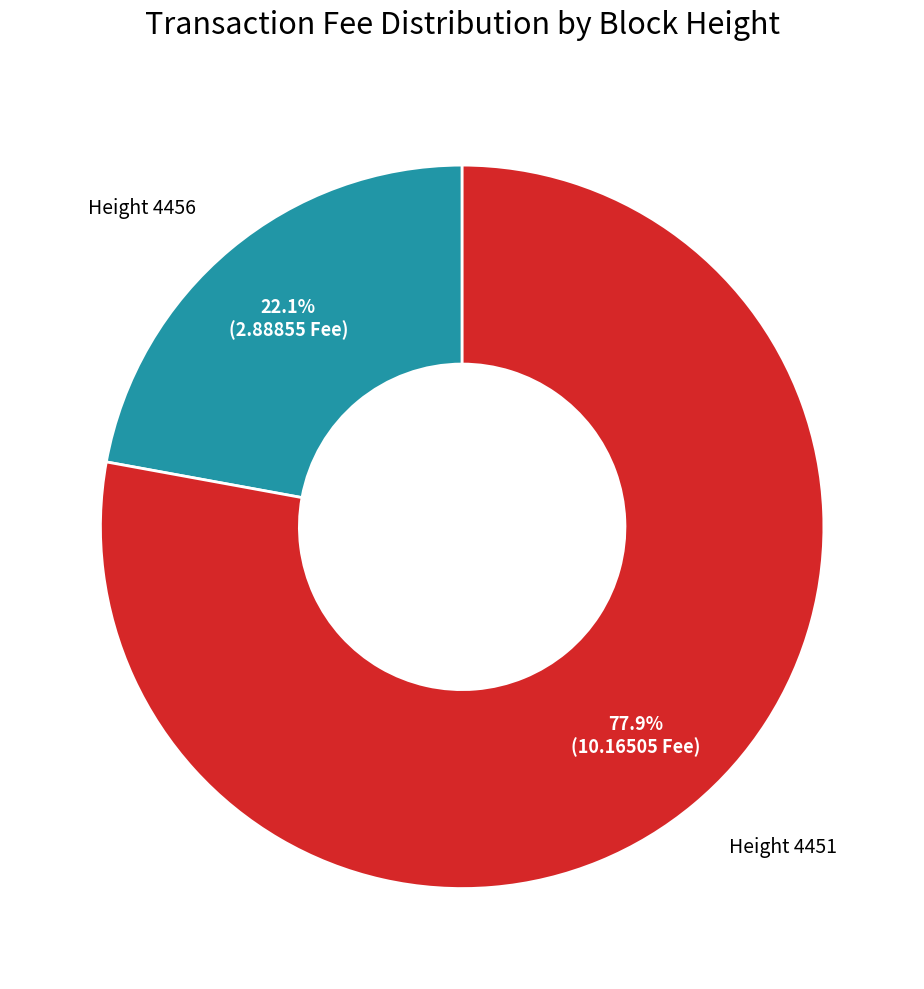

Does any single category account for the majority?

Yes